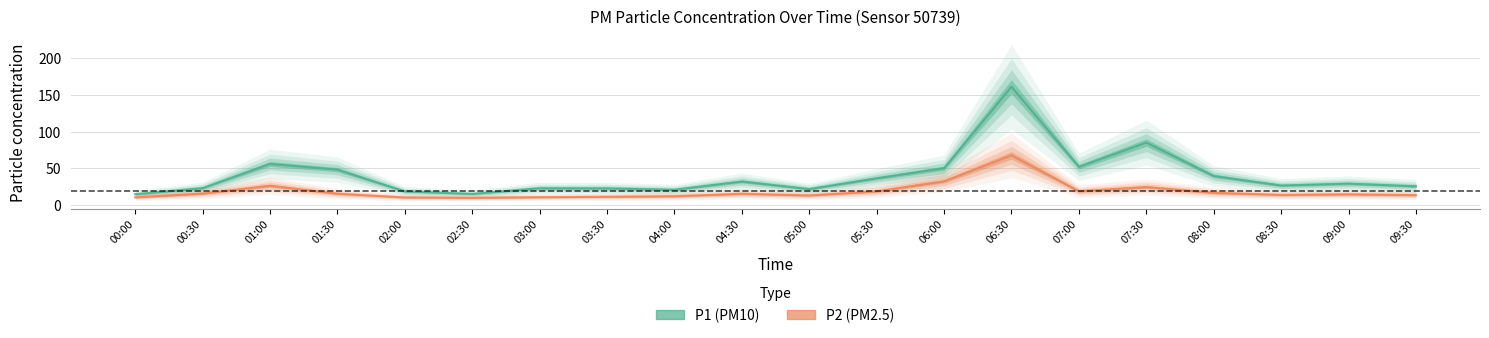

Reading left to right, extract all data points from this chart.

P1: 00:00=14.7	00:30=22.9	01:00=55.9	01:30=48.1	02:00=18.5	02:30=15.1	03:00=22.7	03:30=22.6	04:00=20.7	04:30=31.9	05:00=21.6	05:30=36.4	06:00=50.0	06:30=161.1	07:00=51.9	07:30=85.0	08:00=39.5	08:30=26.5	09:00=29.1	09:30=25.4
P2: 00:00=10.4	00:30=15.5	01:00=26.2	01:30=15.3	02:00=10.2	02:30=9.7	03:00=10.6	03:30=11.1	04:00=11.9	04:30=15.2	05:00=12.9	05:30=18.5	06:00=32.1	06:30=67.6	07:00=18.8	07:30=24.3	08:00=16.5	08:30=13.7	09:00=14.5	09:30=13.4